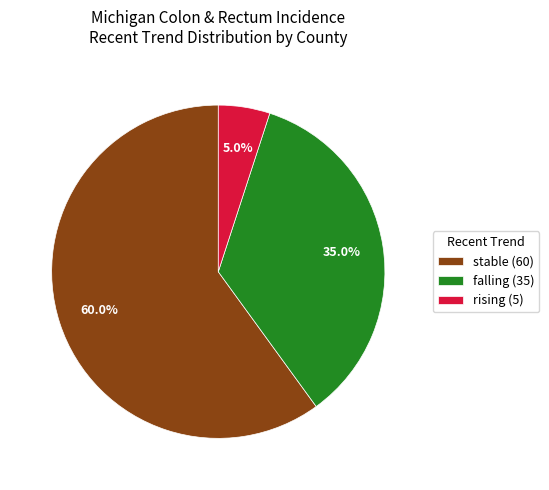

Does rising account for over 50% of the chart?

No